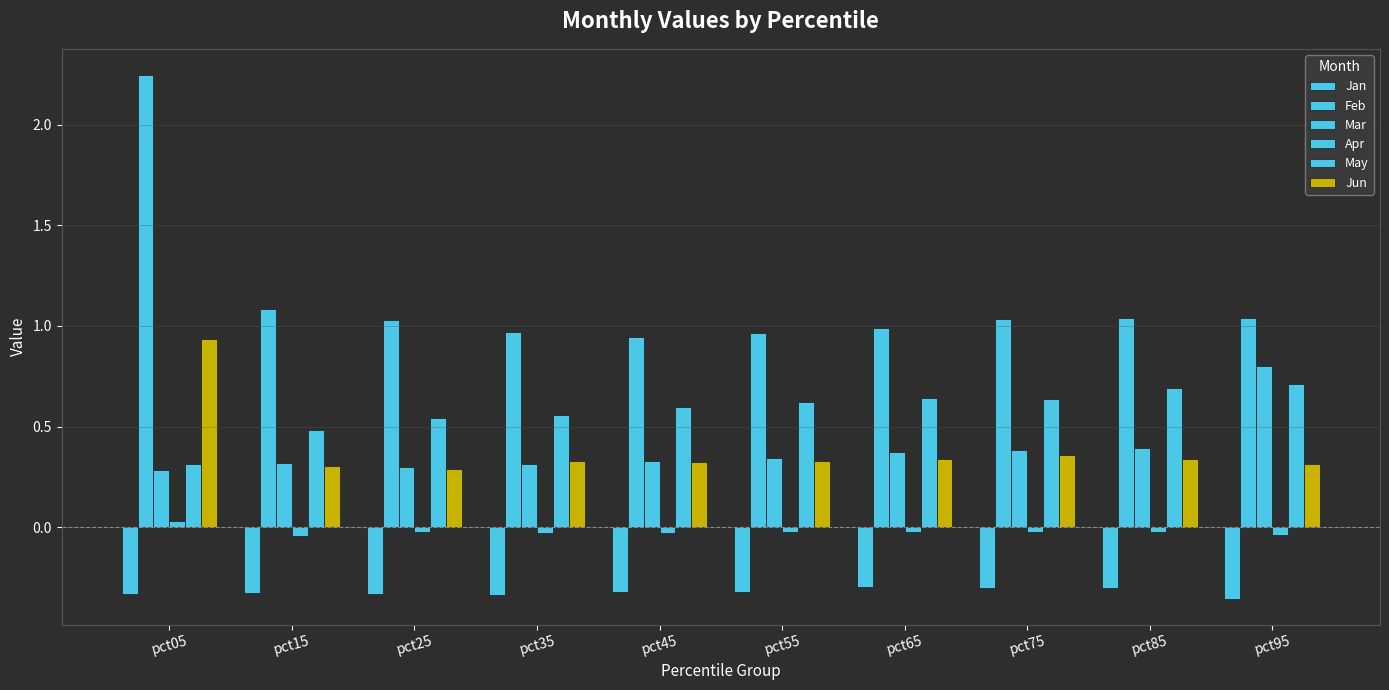

Which series changed the most between pct25 and pct95?

Mar